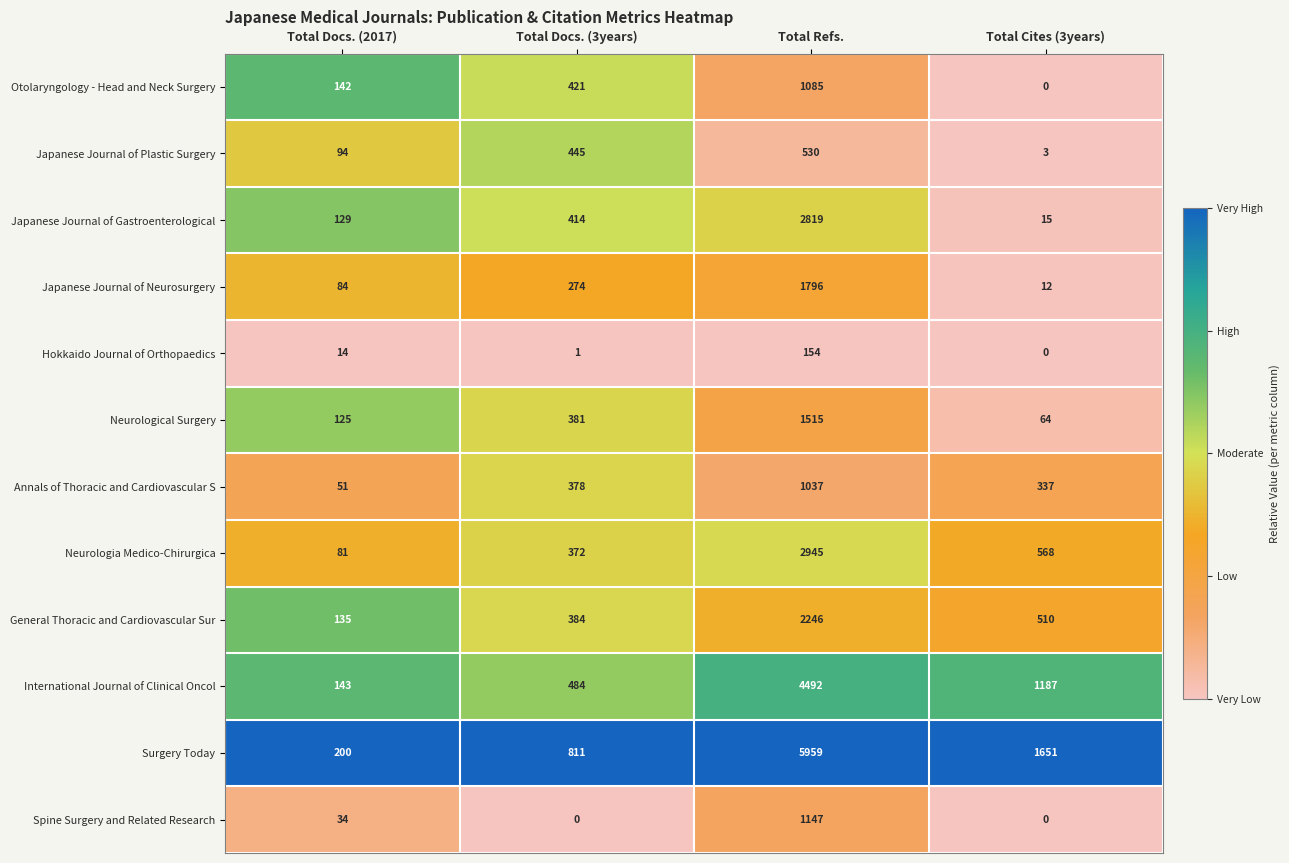

What is the total value across all series at Total Docs. (3years)?

4365